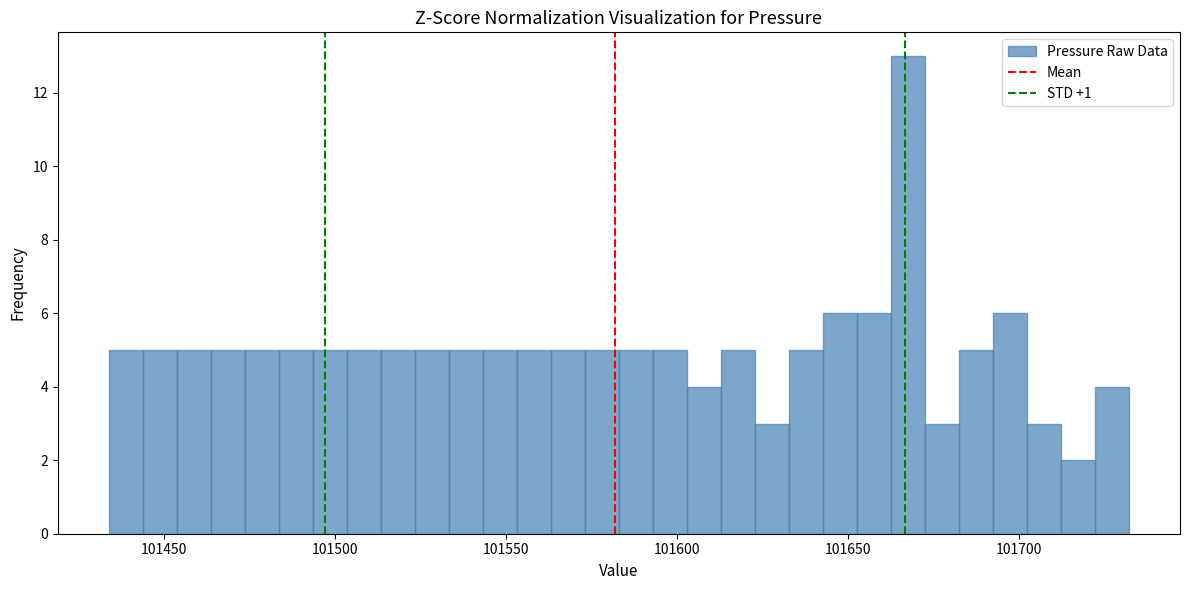

Around what value on the x-axis is the tallest bar? Give the approximate position of its centre, as read against the axis.

101670